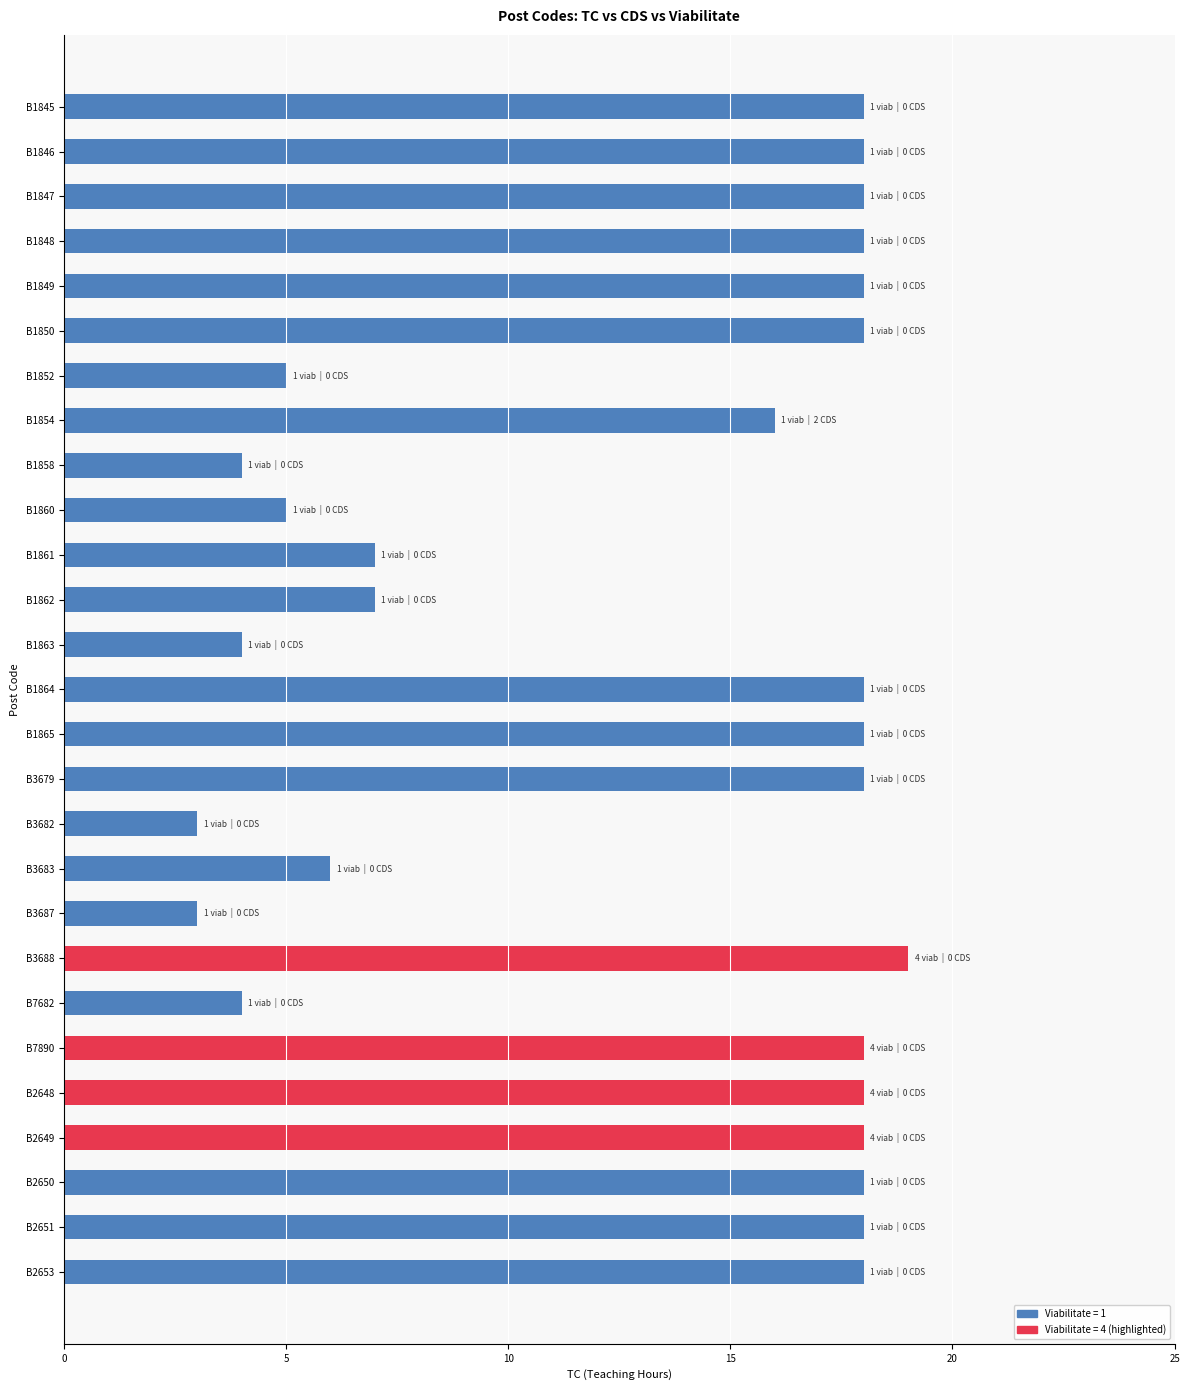

Reading top to bottom, transcribe all the data shown in this chart.

B1845=18	B1846=18	B1847=18	B1848=18	B1849=18	B1850=18	B1852=5	B1854=16	B1858=4	B1860=5	B1861=7	B1862=7	B1863=4	B1864=18	B1865=18	B3679=18	B3682=3	B3683=6	B3687=3	B3688=19	B7682=4	B7890=18	B2648=18	B2649=18	B2650=18	B2651=18	B2653=18